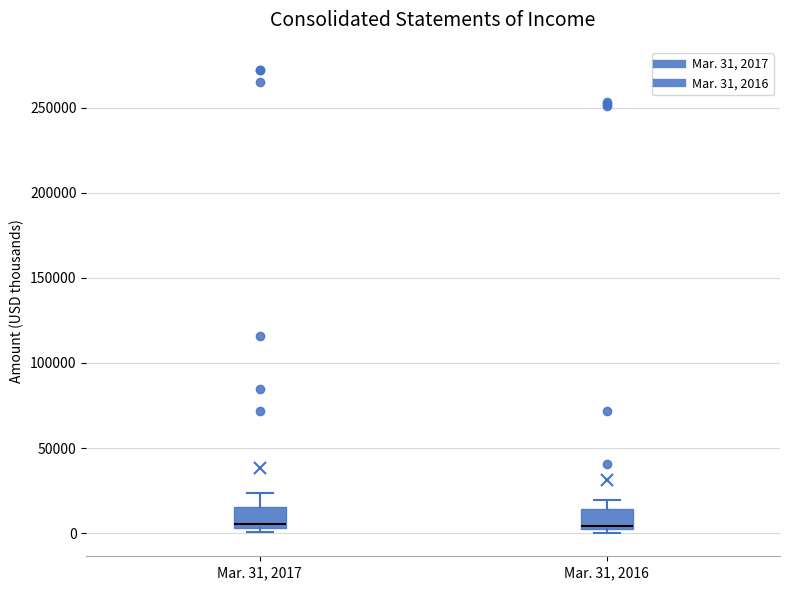

Where is the upper edge of the box for Mar. 31, 2017 on the y-axis? The values are not printed on the chart, so give them approximately, as read against the axis.

15000